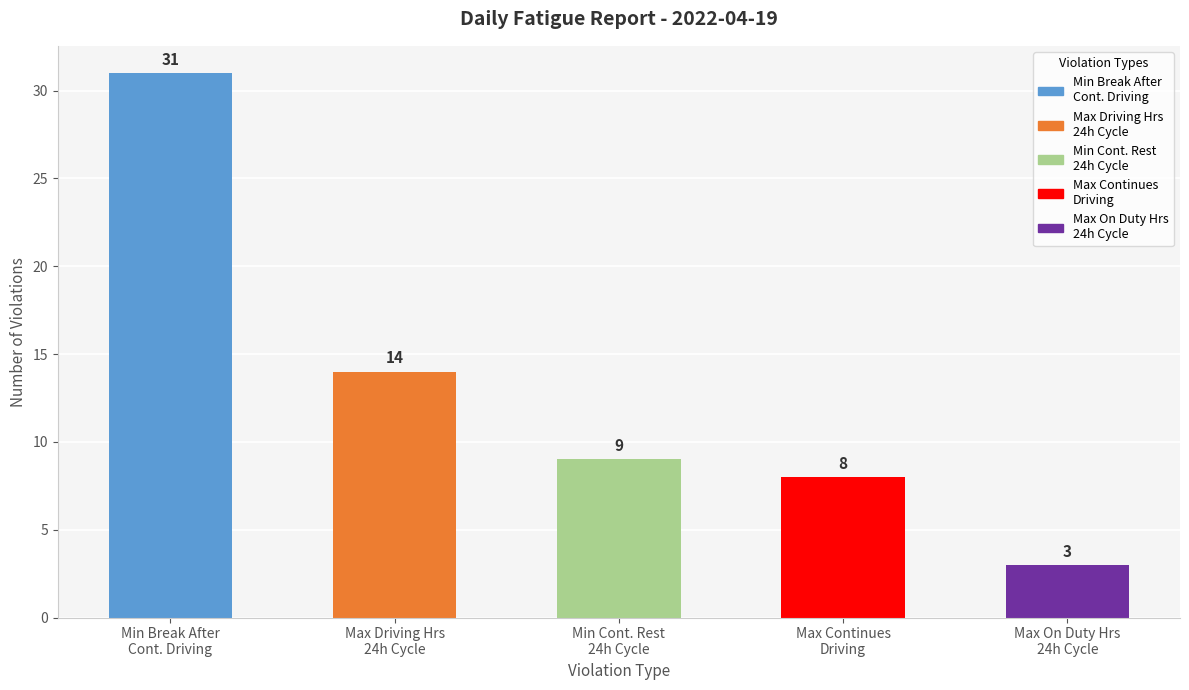

Does the chart contain any negative values?

No